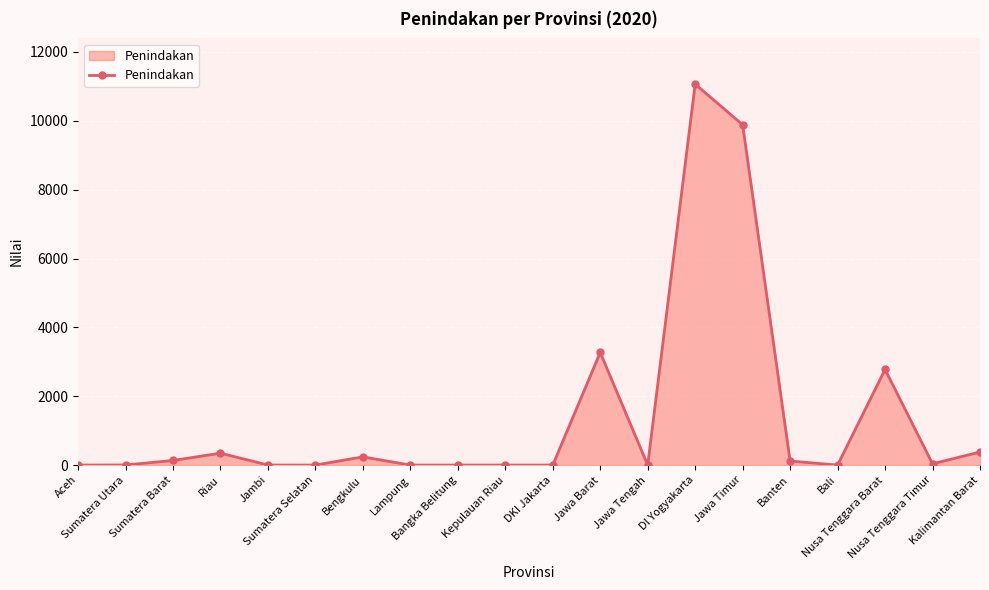

What is the maximum value shown in the chart?

11066